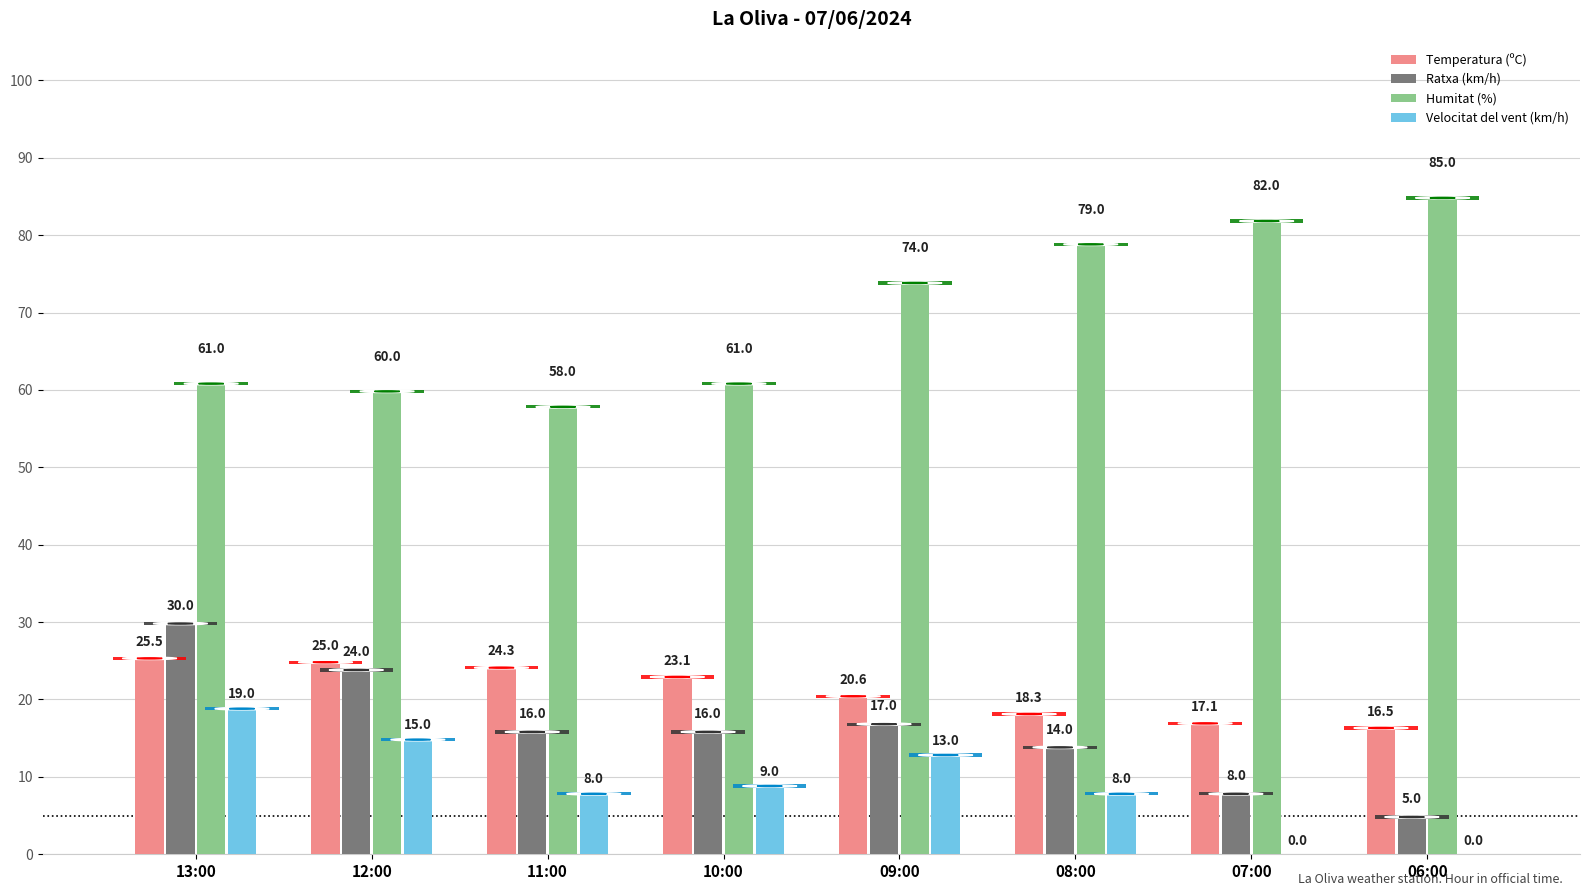

What is the maximum value for Humitat (%)?

85.0